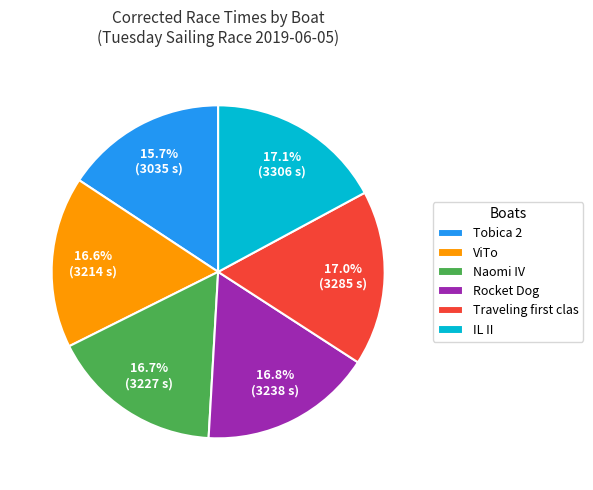

Approximately how many times larger is the value at IL II compared to ViTo?

1.0